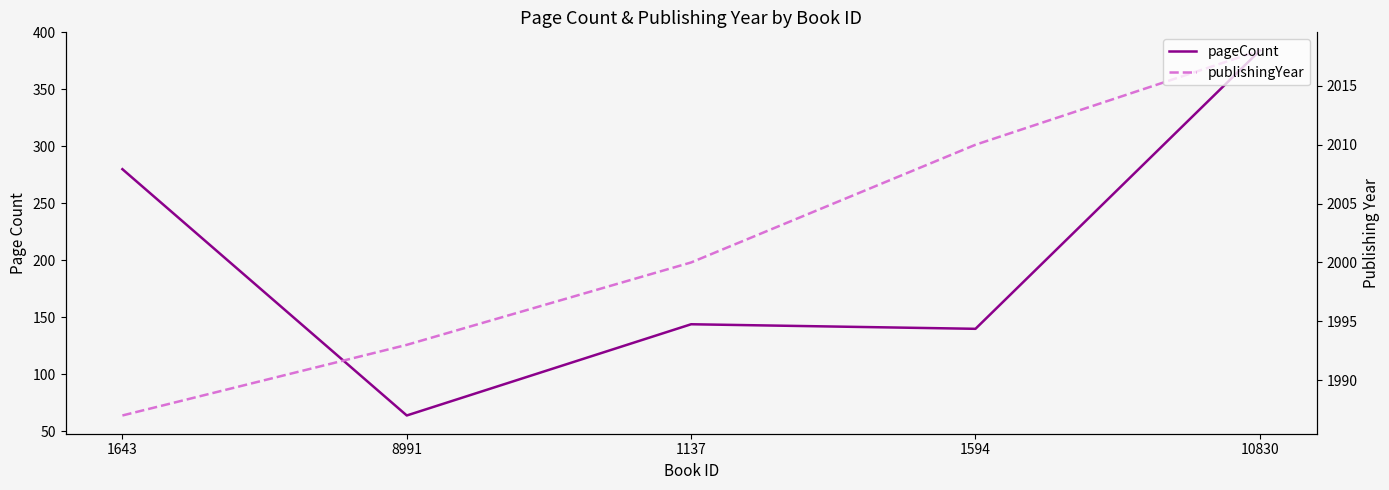

True or false: pageCount and publishingYear intersect in this chart.

False